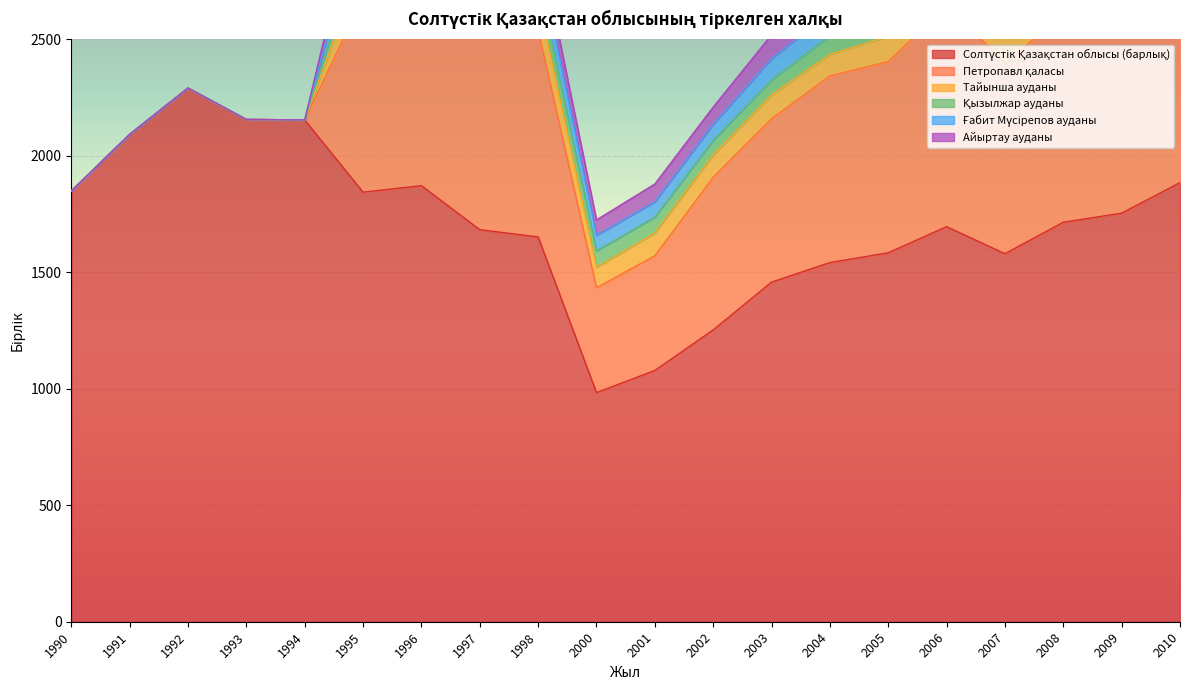

True or false: Ғабит Мүсірепов ауданы and Петропавл қаласы cross at least once.

False